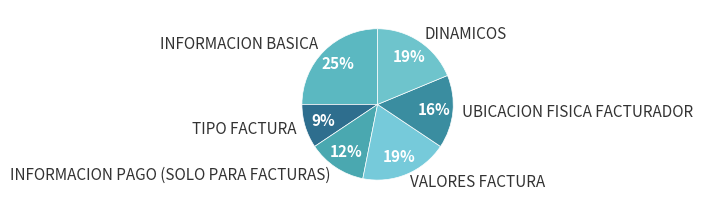

To the nearest percent, what percentage of the pie is VALORES FACTURA?

19%